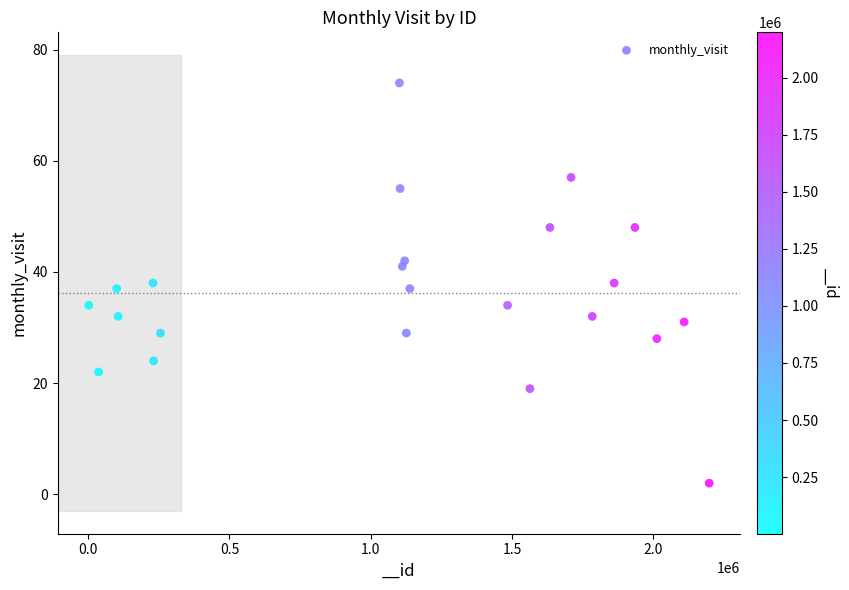

What is the range of Y values (max minus min)?

72